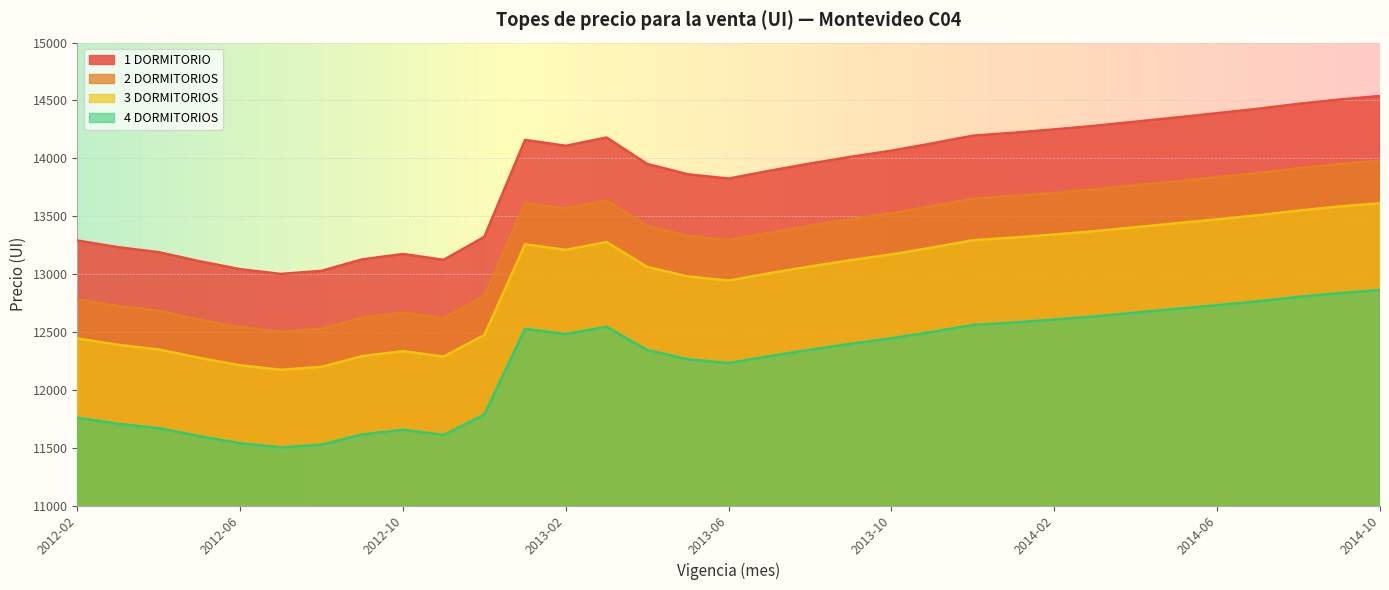

Reading left to right, transcribe all the data shown in this chart.

1 DORMITORIO: 2012-02=13290	2012-03=13232	2012-04=13189	2012-05=13111	2012-06=13042	2012-07=13001	2012-08=13028	2012-09=13127	2012-10=13173	2012-11=13123	2012-12=13322	2013-01=14159	2013-02=14108	2013-03=14180	2013-04=13951	2013-05=13862	2013-06=13825	2013-07=13892	2013-08=13955	2013-09=14013	2013-10=14066	2013-11=14129	2013-12=14196	2014-01=14221	2014-02=14250	2014-03=14281	2014-04=14317	2014-05=14353	2014-06=14390	2014-07=14428	2014-08=14471	2014-09=14508	2014-10=14539
2 DORMITORIOS: 2012-02=12780	2012-03=12724	2012-04=12682	2012-05=12607	2012-06=12541	2012-07=12502	2012-08=12528	2012-09=12623	2012-10=12667	2012-11=12619	2012-12=12811	2013-01=13615	2013-02=13566	2013-03=13636	2013-04=13415	2013-05=13329	2013-06=13294	2013-07=13358	2013-08=13419	2013-09=13475	2013-10=13526	2013-11=13587	2013-12=13651	2014-01=13675	2014-02=13702	2014-03=13733	2014-04=13768	2014-05=13802	2014-06=13837	2014-07=13874	2014-08=13915	2014-09=13951	2014-10=13980
3 DORMITORIOS: 2012-02=12444	2012-03=12389	2012-04=12348	2012-05=12276	2012-06=12211	2012-07=12173	2012-08=12198	2012-09=12291	2012-10=12334	2012-11=12287	2012-12=12474	2013-01=13257	2013-02=13209	2013-03=13277	2013-04=13062	2013-05=12979	2013-06=12944	2013-07=13007	2013-08=13066	2013-09=13120	2013-10=13170	2013-11=13229	2013-12=13292	2014-01=13315	2014-02=13342	2014-03=13371	2014-04=13405	2014-05=13439	2014-06=13473	2014-07=13508	2014-08=13549	2014-09=13584	2014-10=13612
4 DORMITORIOS: 2012-02=11758	2012-03=11706	2012-04=11668	2012-05=11599	2012-06=11538	2012-07=11502	2012-08=11526	2012-09=11614	2012-10=11654	2012-11=11610	2012-12=11786	2013-01=12526	2013-02=12481	2013-03=12545	2013-04=12343	2013-05=12264	2013-06=12231	2013-07=12290	2013-08=12346	2013-09=12397	2013-10=12445	2013-11=12500	2013-12=12560	2014-01=12581	2014-02=12607	2014-03=12634	2014-04=12667	2014-05=12699	2014-06=12731	2014-07=12764	2014-08=12803	2014-09=12835	2014-10=12862